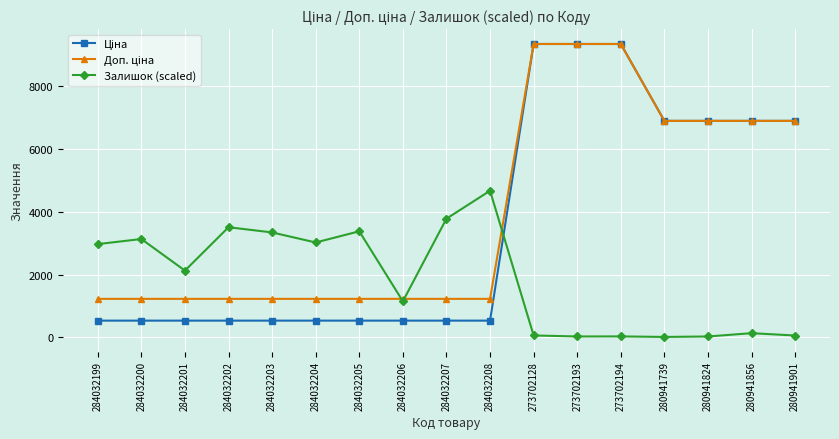

What is the label of the 8th point from the right?

284032208